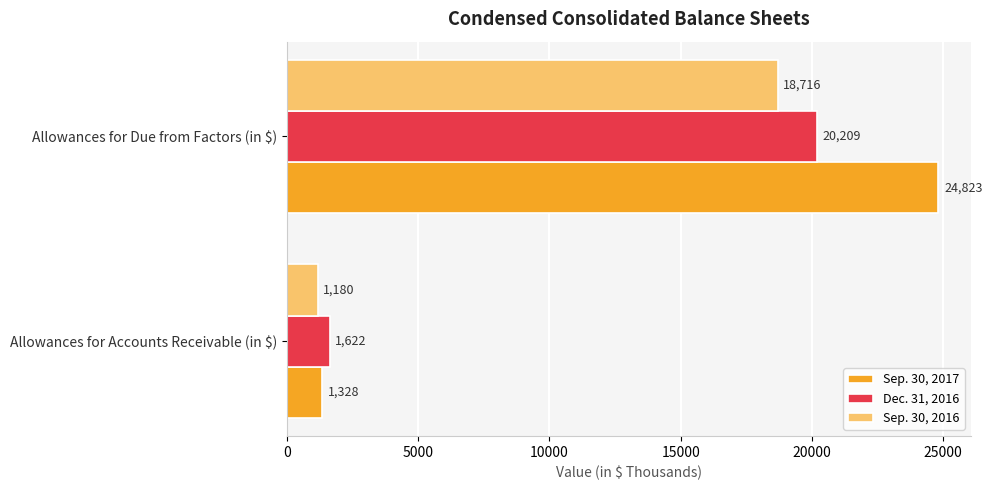

What is the difference between the maximum and minimum values in the Dec. 31, 2016 series?

18587